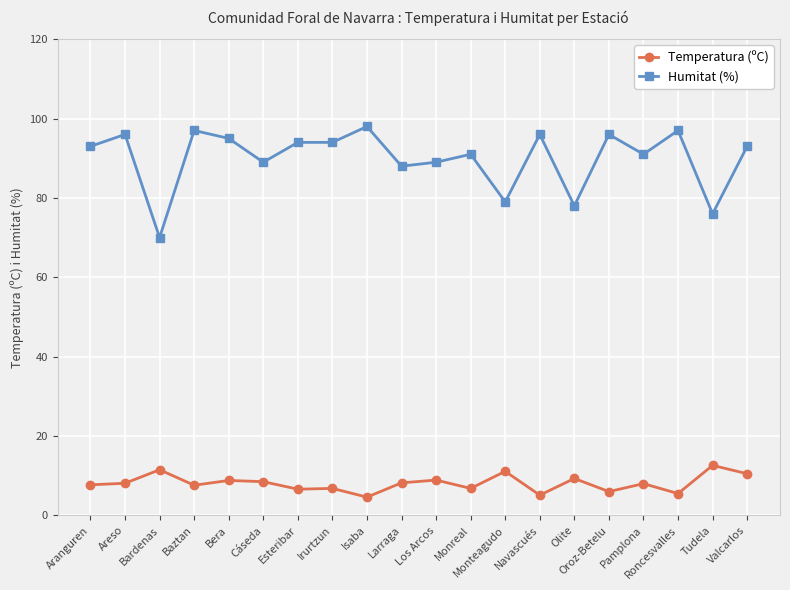

At how many categories does at least one series exceed 11?

20